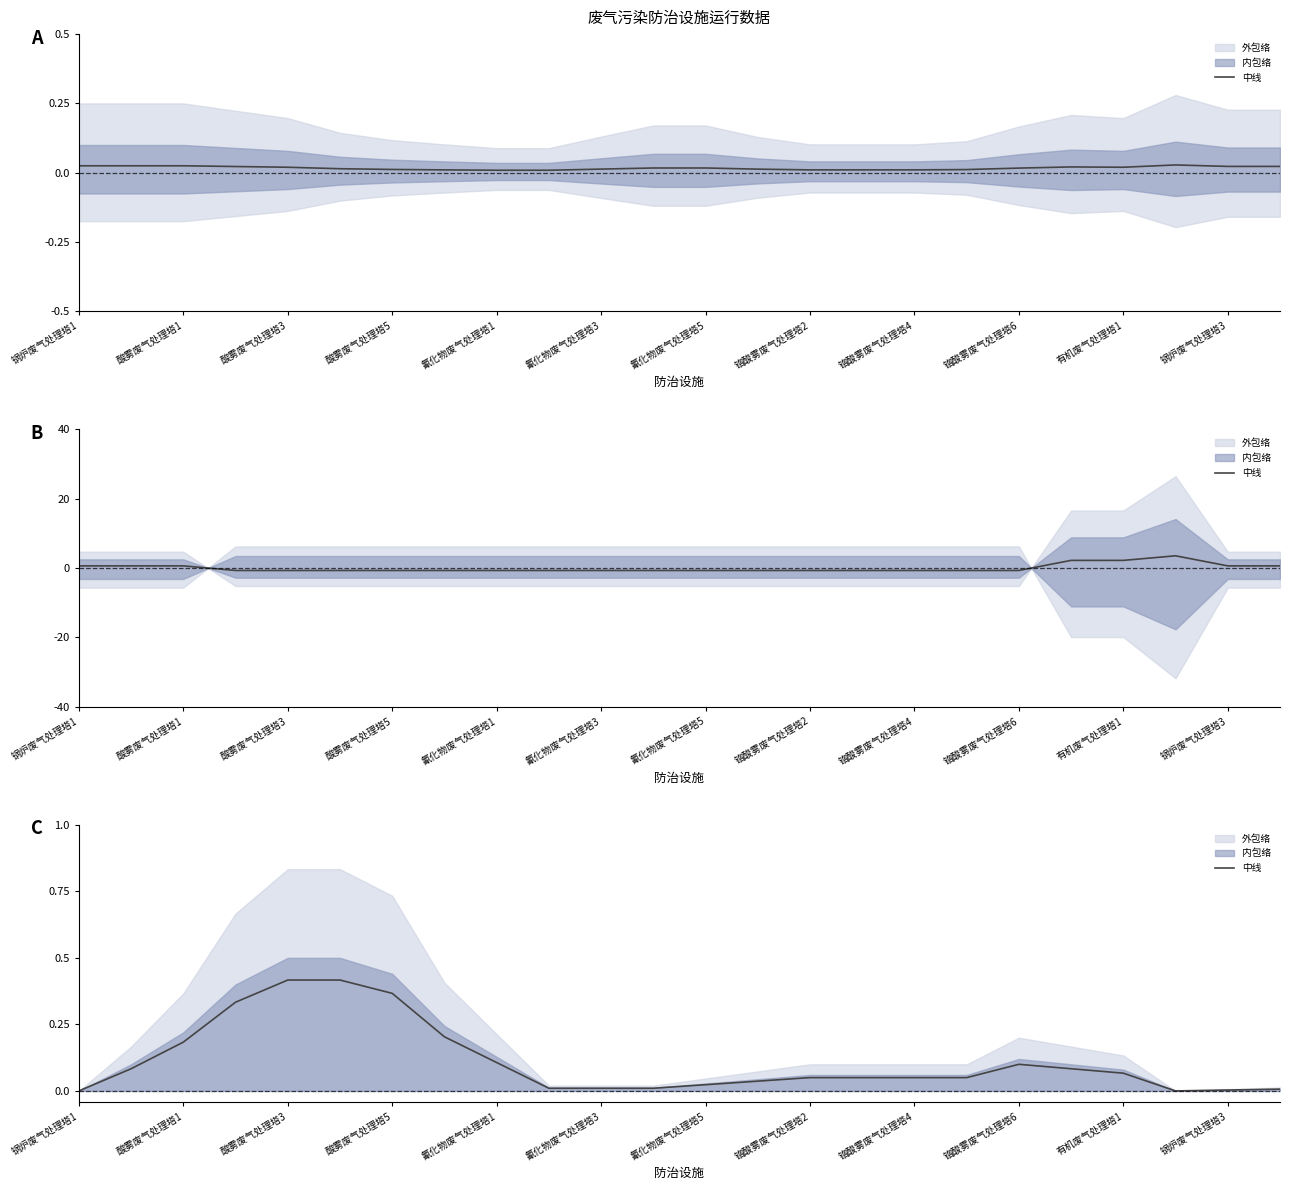

Which category has the lowest value across all series?

锅炉废气处理塔1